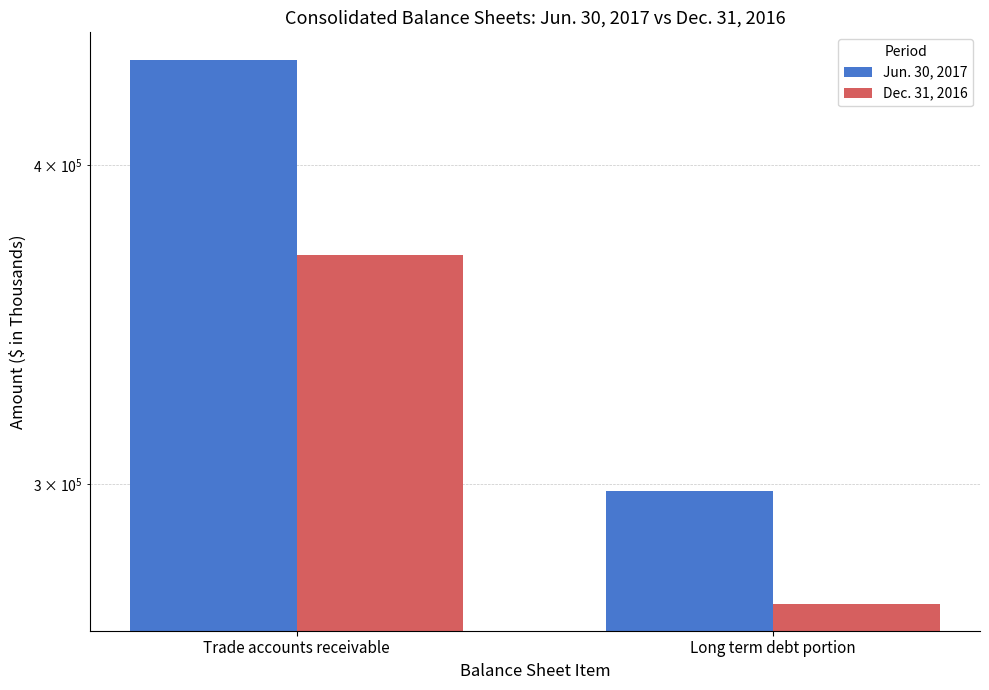

Reading left to right, transcribe all the data shown in this chart.

Jun. 30, 2017: Trade accounts receivable=440148	Long term debt portion=298046
Dec. 31, 2016: Trade accounts receivable=368922	Long term debt portion=269273